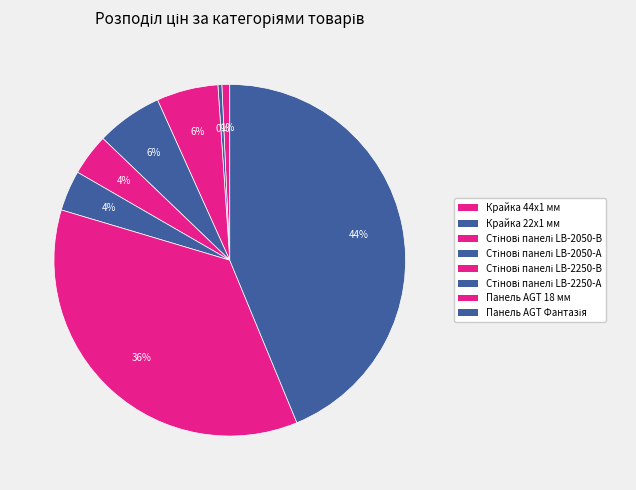

Does Панель AGT 18 мм represent more than half of the total?

No